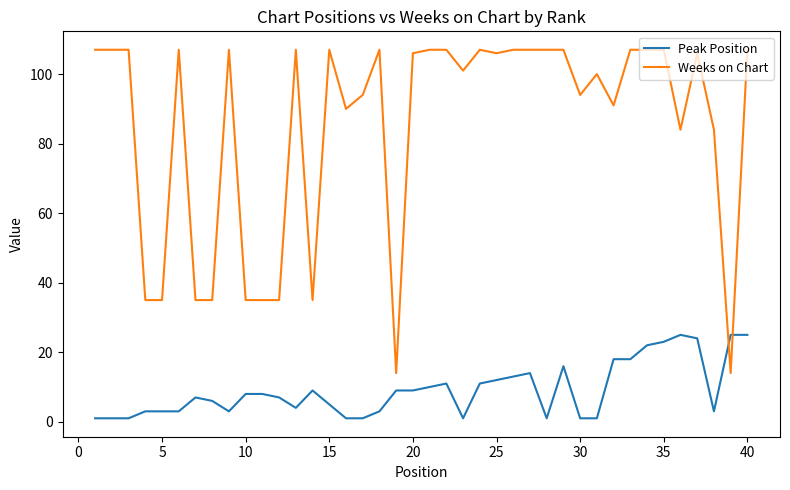

At how many categories does at least one series exceed 58?

30